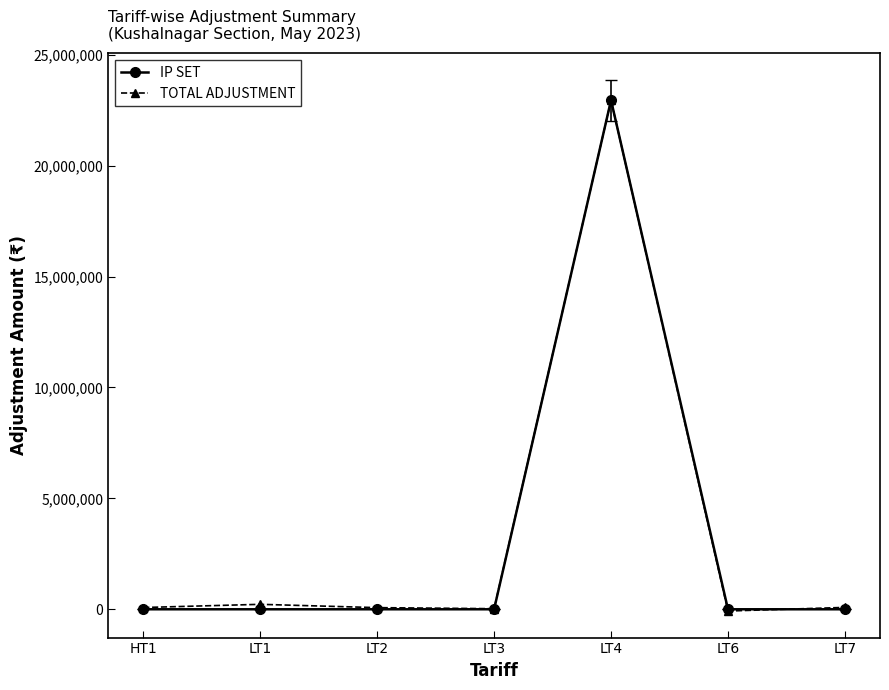

At which category does the chart reach its peak across all series?

LT4